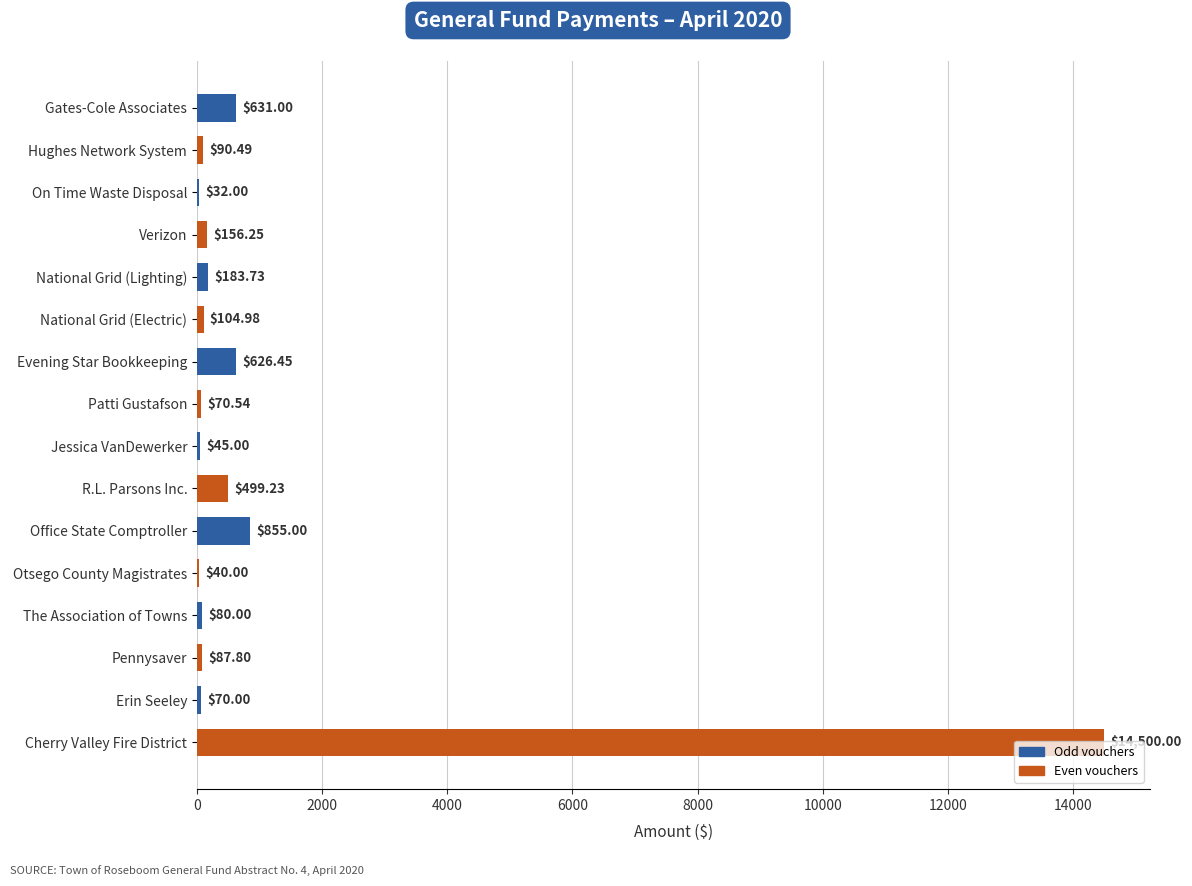

Between Jessica VanDewerker and Verizon, which is larger?

Verizon